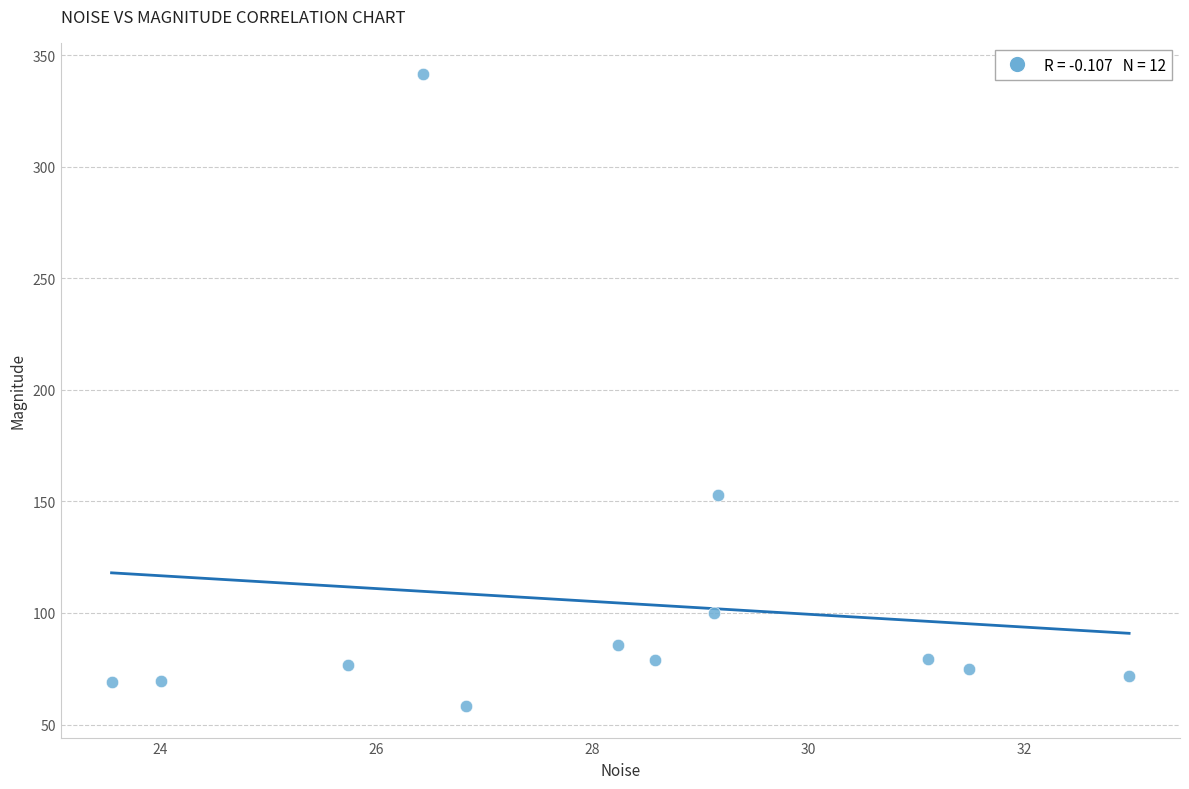

What is the average Y value?

104.9